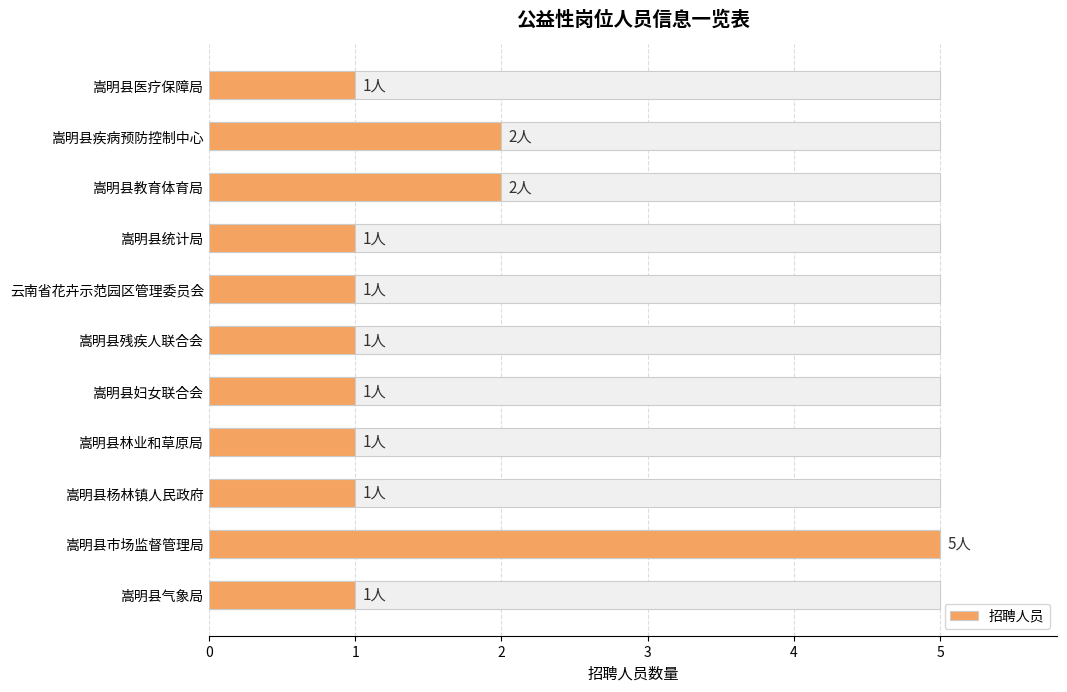

List the labels in order of value, largest first.

9, 1, 2, 0, 3, 4, 5, 6, 7, 8, 10